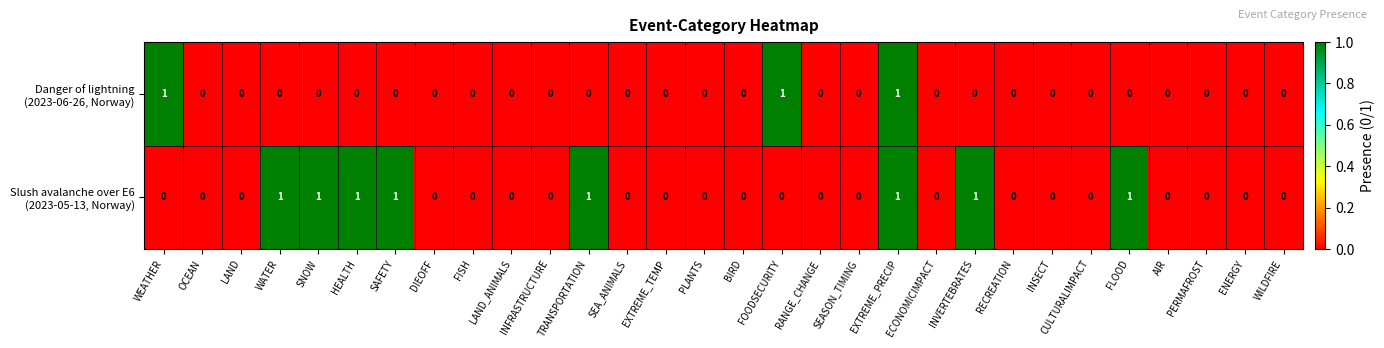

At which category is the sum across all series the highest?

EXTREME_PRECIP